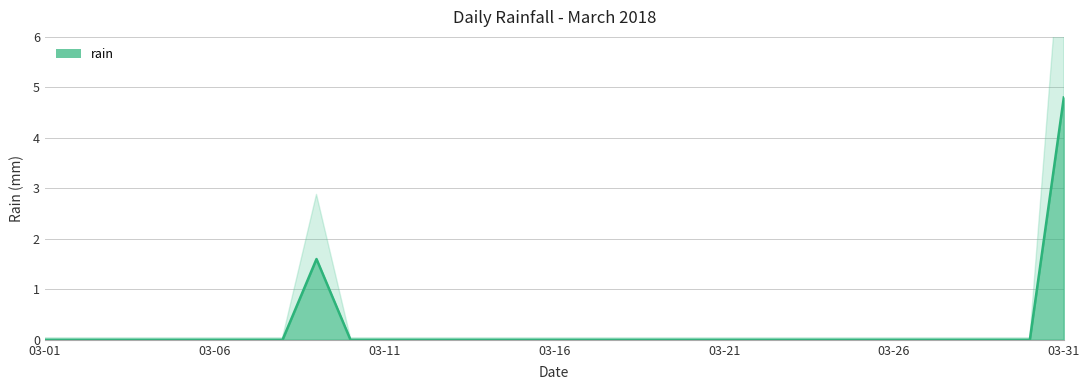

Where is the data nearest to the value 2?

2018-03-09